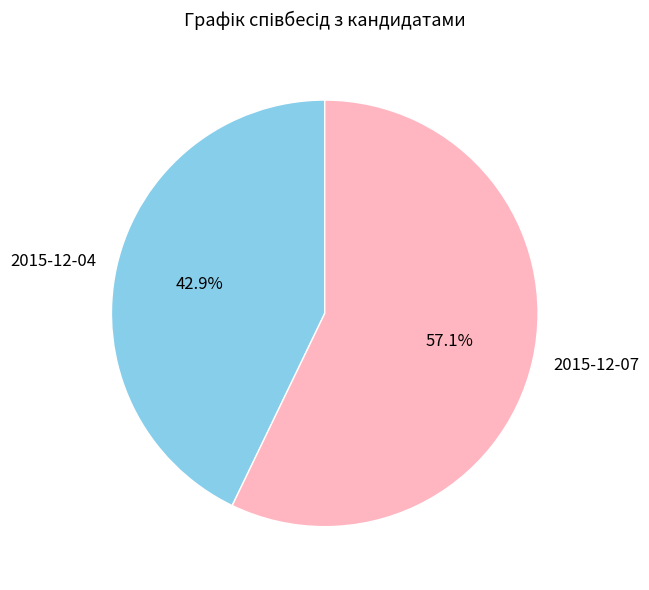

Which category has the biggest portion of the pie?

2015-12-07